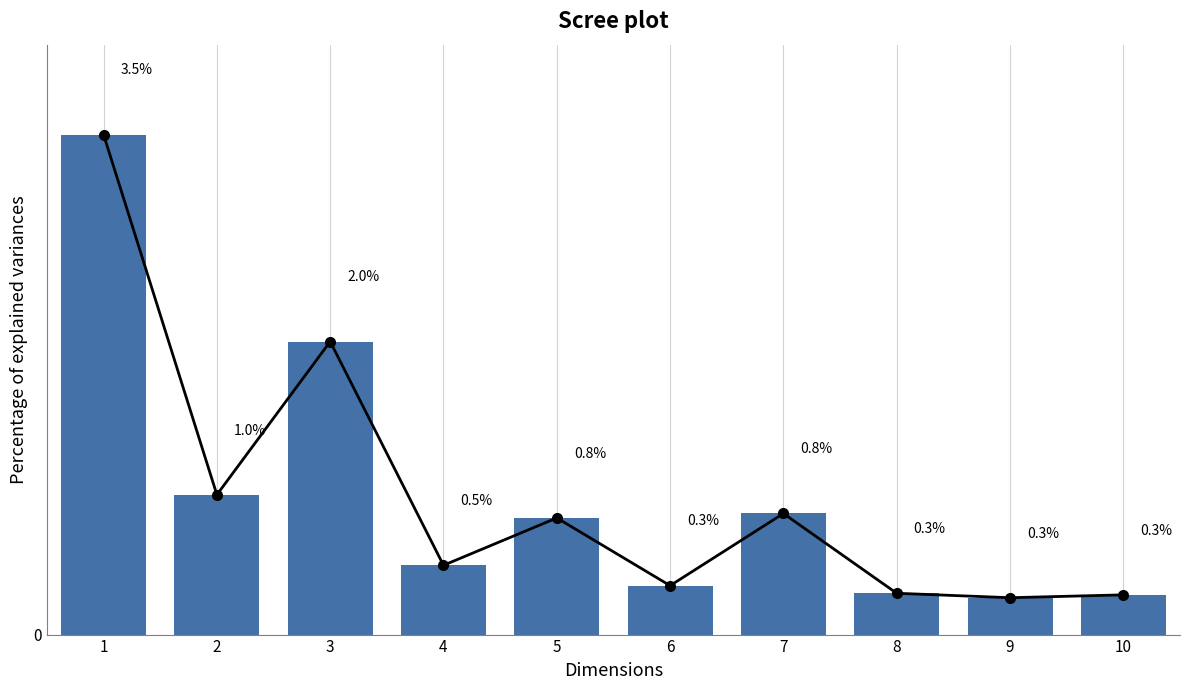

Is it true that the value at 9 is 0.2?

False